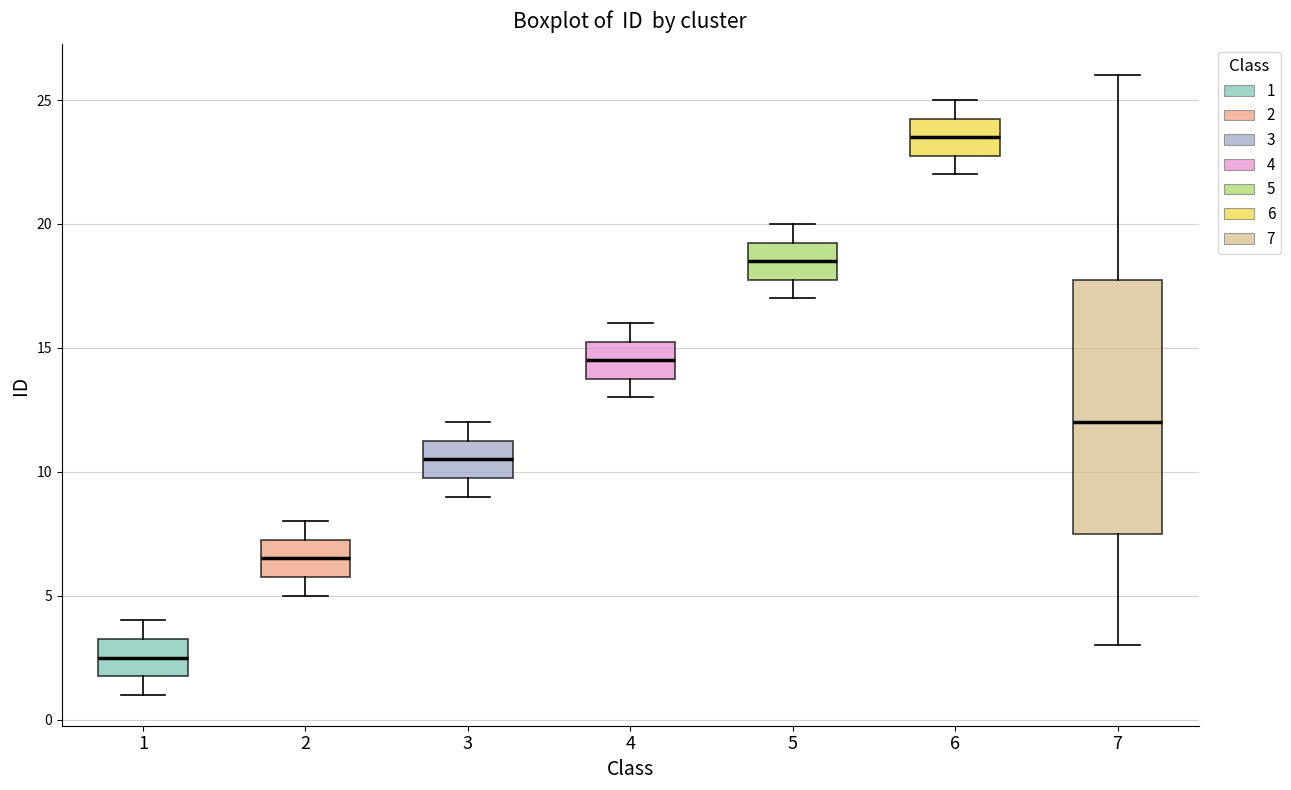

Reading left to right, transcribe this box plot: for each box, give where its median line is, the range the box spans, and where its two whiskers end, as read against the y-axis. The values are not printed on the chart, so give them approximately, as read against the axis.

1: median 2.5, box 2.0 to 3.5, whiskers 1.0 to 4.0
2: median 6.5, box 6.0 to 7.5, whiskers 5.0 to 8.0
3: median 10.5, box 10.0 to 11.5, whiskers 9.0 to 12.0
4: median 14.5, box 14.0 to 15.5, whiskers 13.0 to 16.0
5: median 18.5, box 18.0 to 19.5, whiskers 17.0 to 20.0
6: median 23.5, box 23.0 to 24.5, whiskers 22.0 to 25.0
7: median 12.0, box 7.5 to 18.0, whiskers 3.0 to 26.0